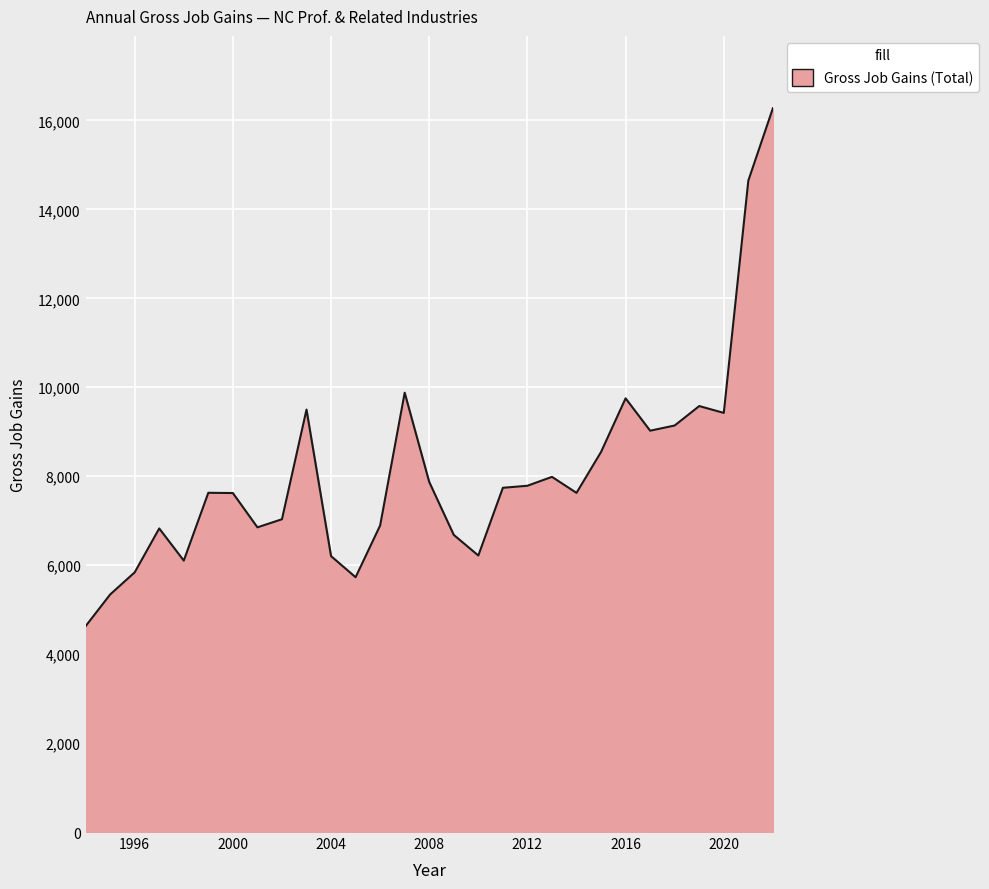

What is the difference between the maximum and minimum values?

11646